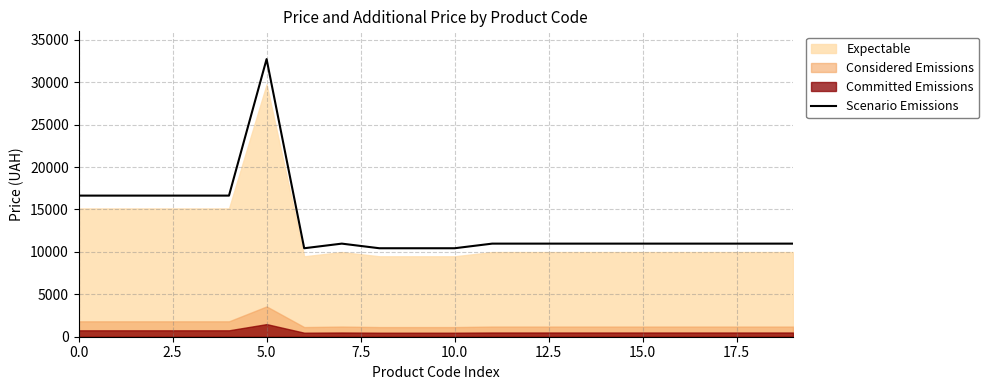

The Scenario Emissions series shows 3828.4 at 0.0. True or false?

False